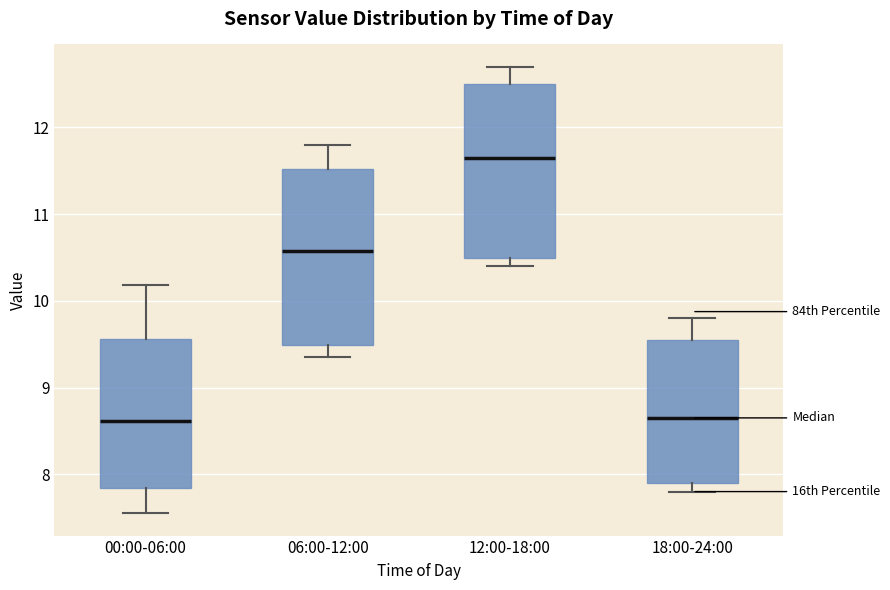

Which box has the highest median line?

12:00-18:00